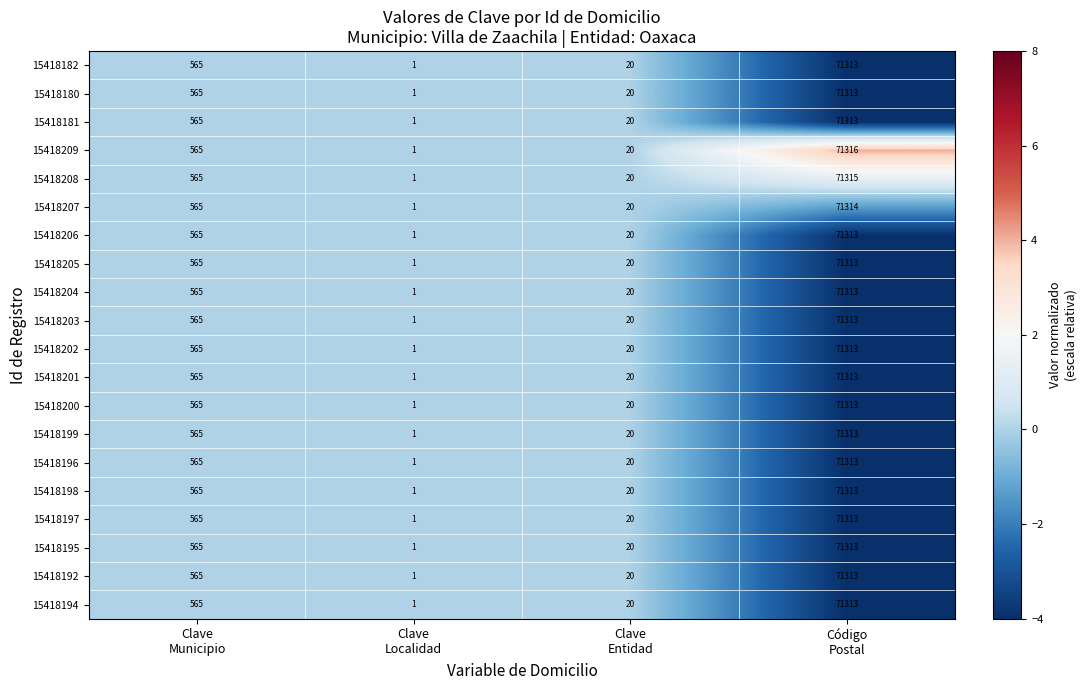

Which series has the largest range (max minus min)?

15418209